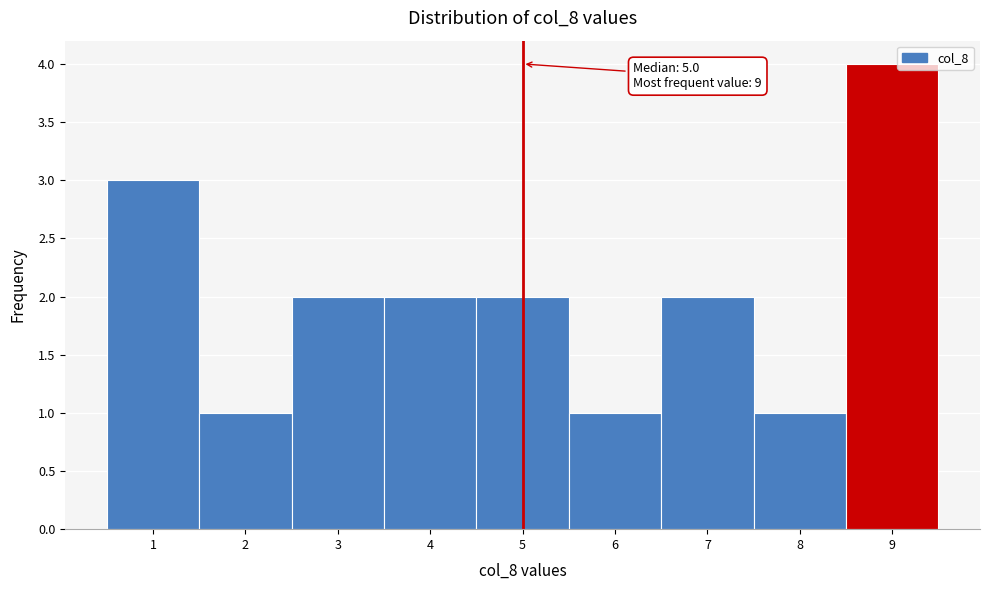

Over which range of the x-axis is the bar tallest?

8.5 to 9.5